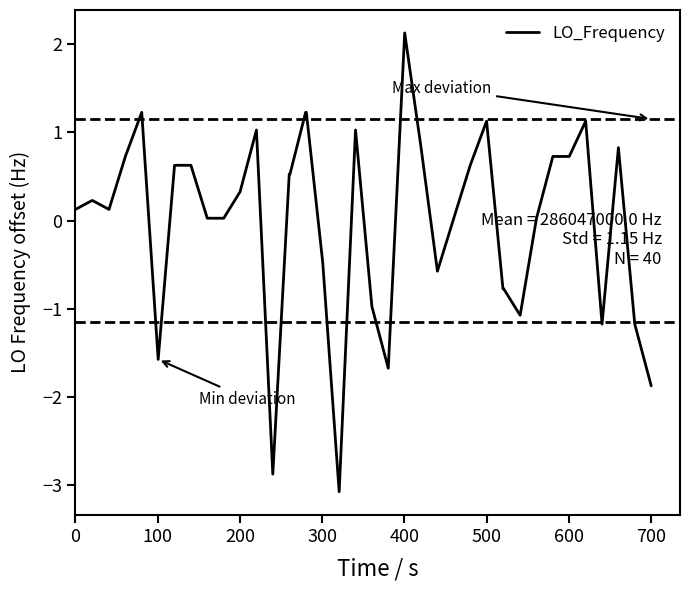

Does the chart display data point markers on the line(s)?

No